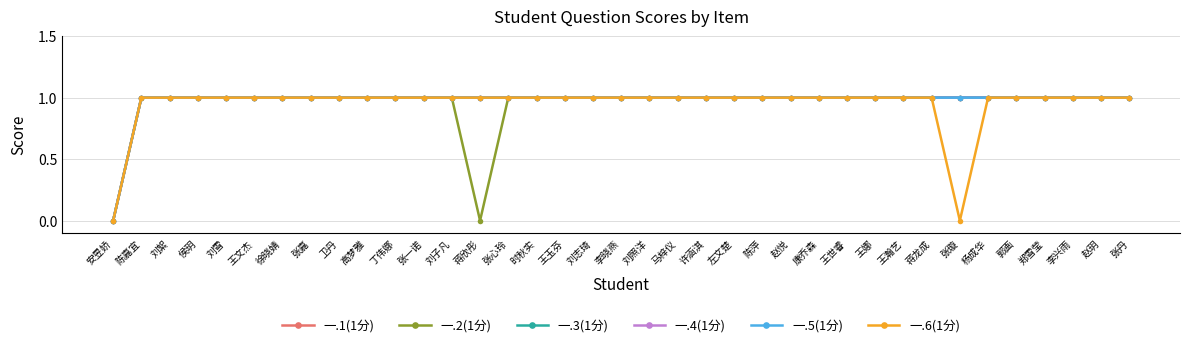

List the series in order of their peak value, highest first.

一.1(1分), 一.2(1分), 一.3(1分), 一.4(1分), 一.5(1分), 一.6(1分)